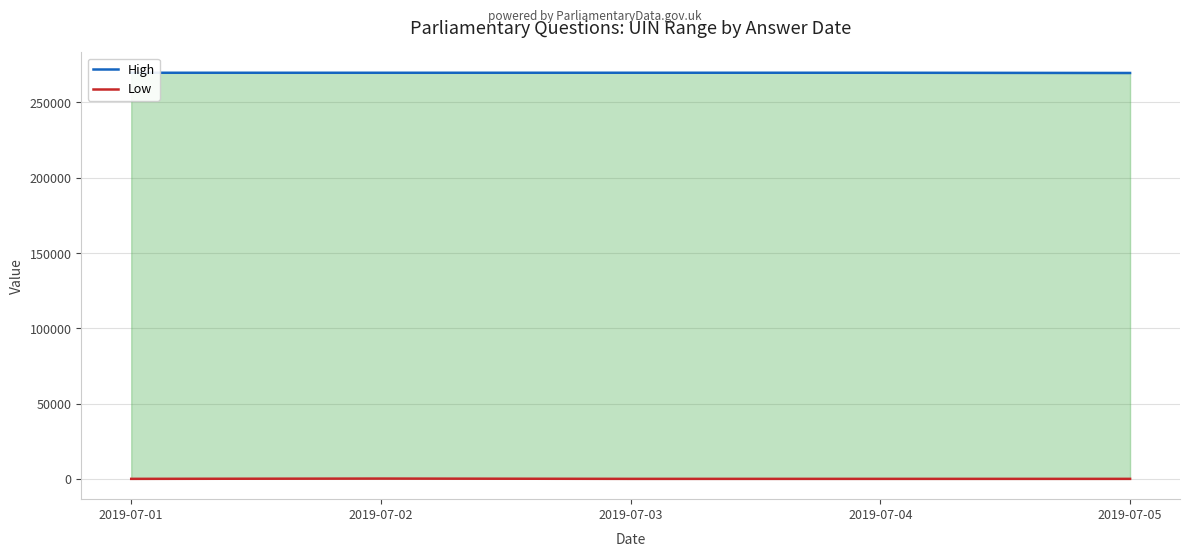

List the series in order of their peak value, lowest first.

Low, High